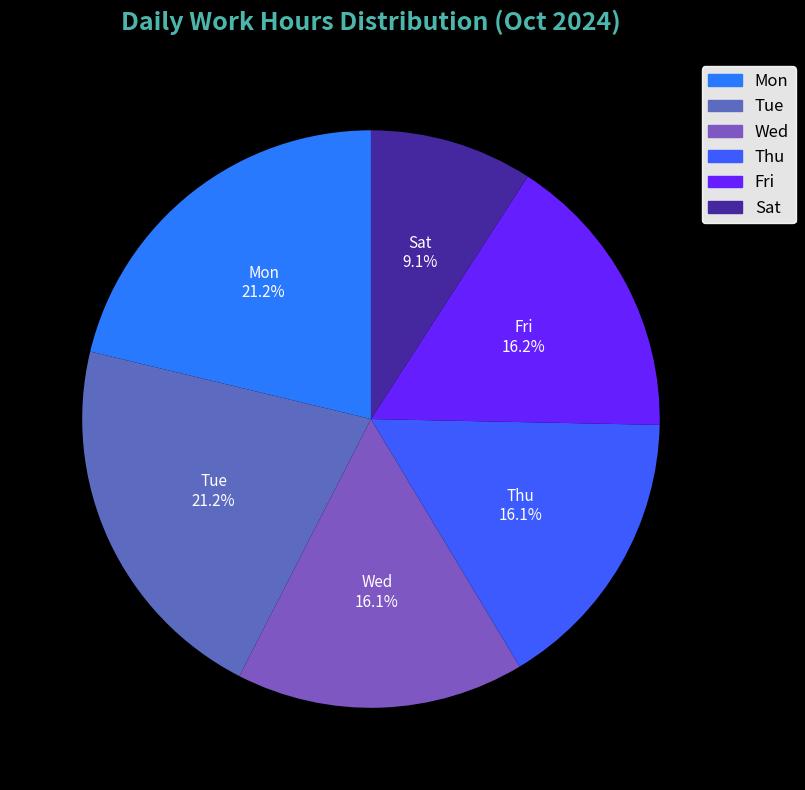

Which has a higher value, Tue or Sat?

Tue